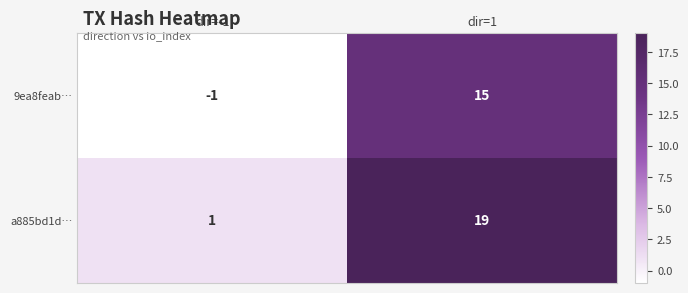

At which category does the chart reach its peak across all series?

dir=1